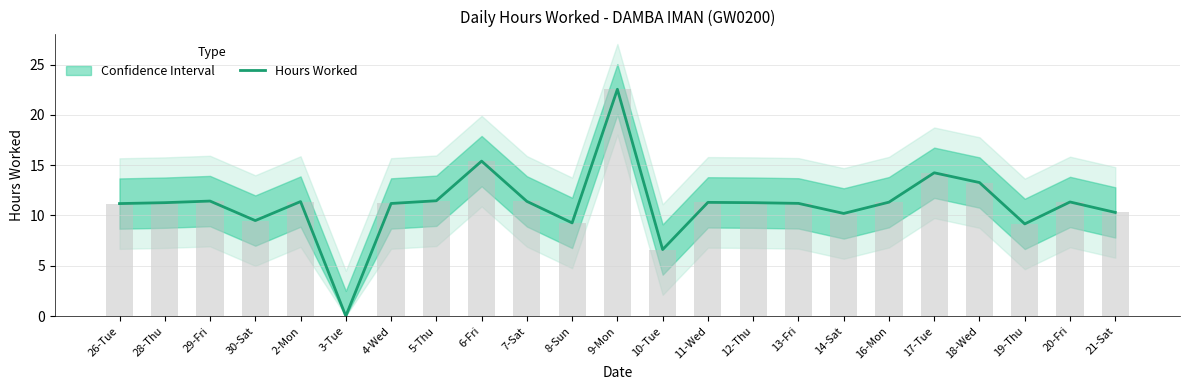

What is the change in value from 8-Sun to 13-Fri?

+1.9